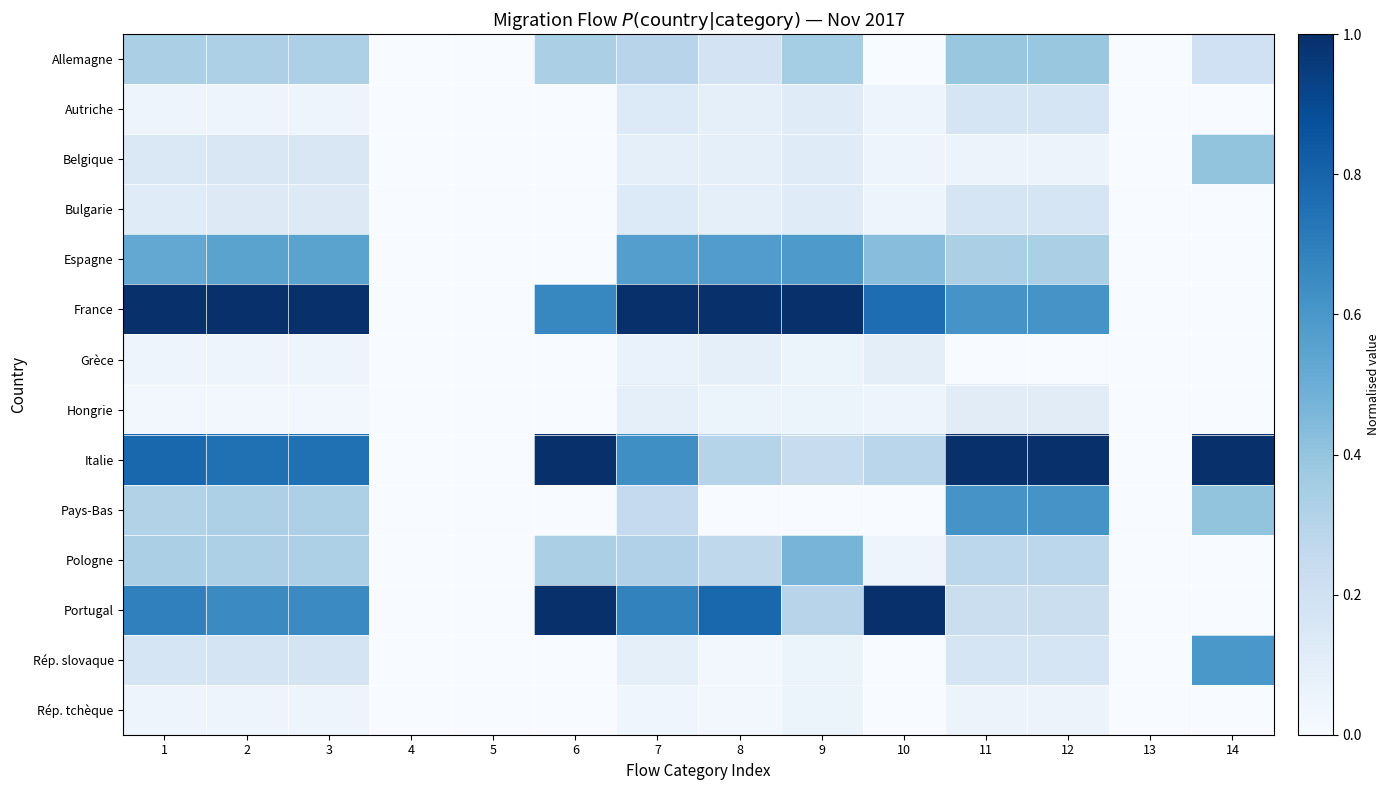

What is the minimum value shown in the chart?

-0.8